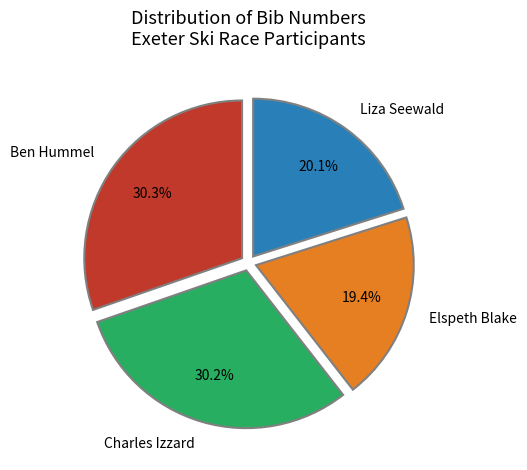

Which category has the smallest portion of the pie?

Elspeth Blake